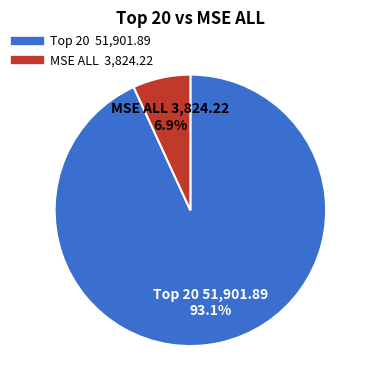

How many slices are in this pie chart?

2